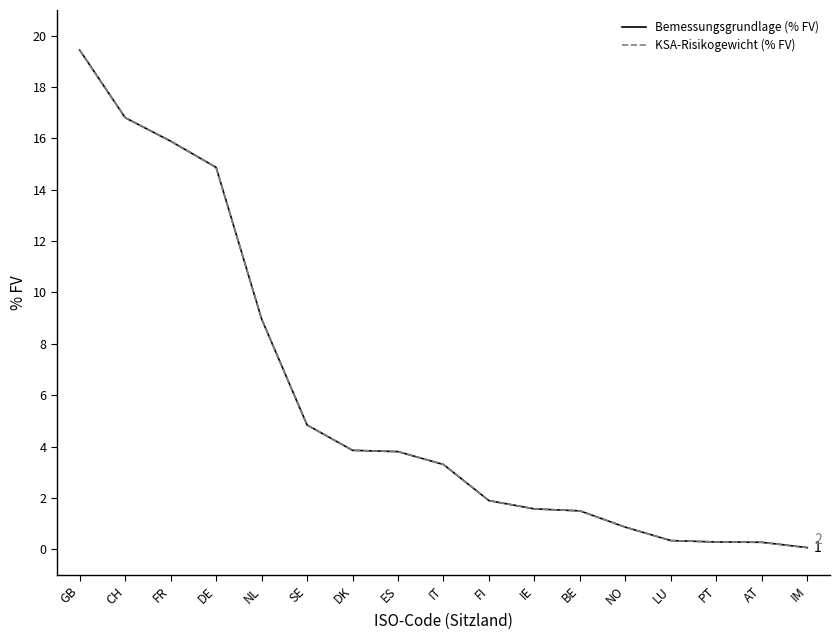

Does the chart display data point markers on the line(s)?

No